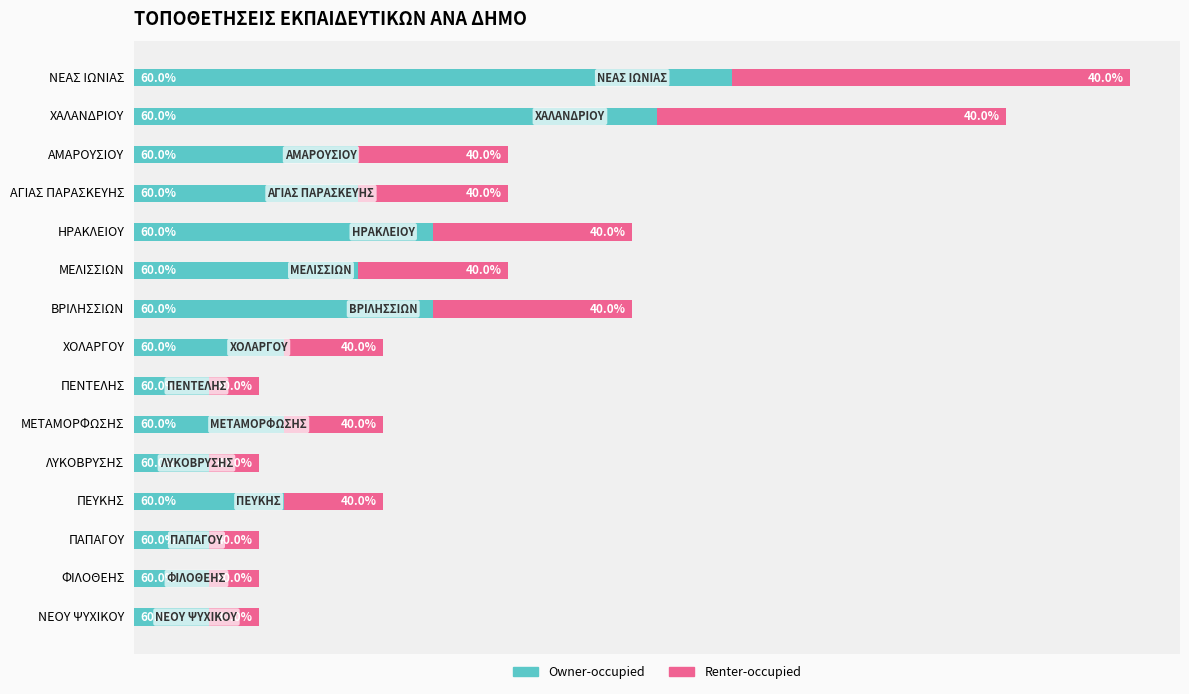

What are all the series names shown in the legend?

Owner-occupied, Renter-occupied